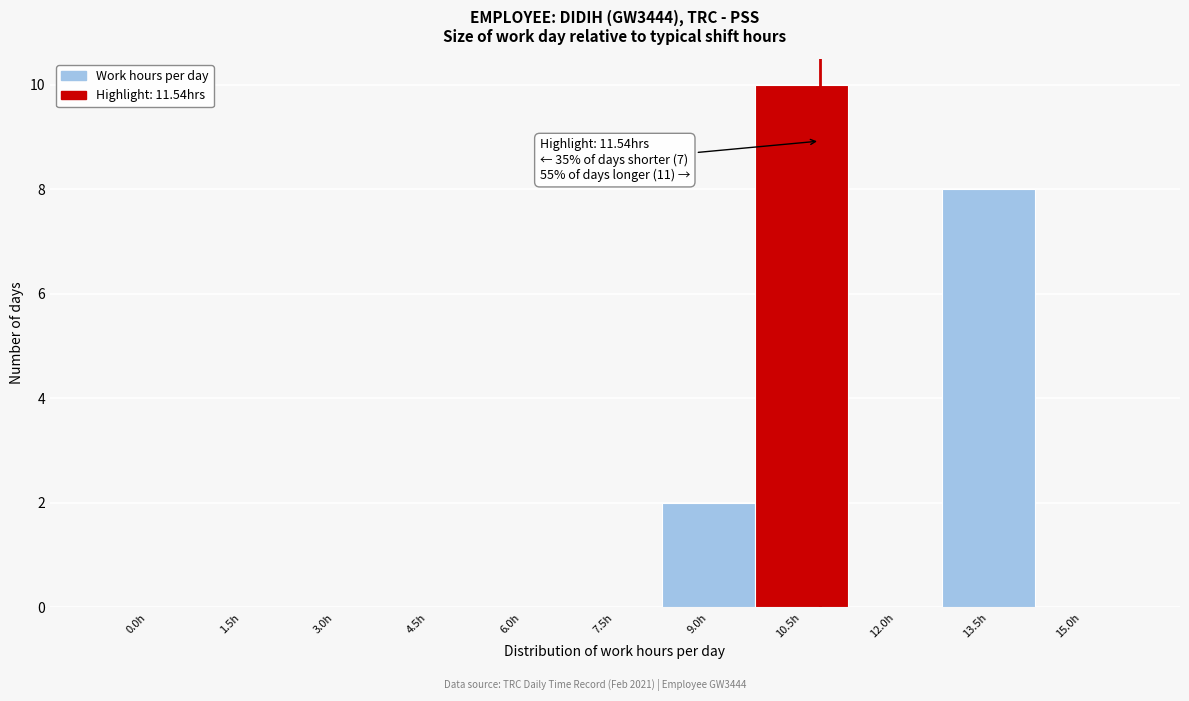

Reading left to right, list all the values displayed in this chart.

0.0h=0	1.5h=0	3.0h=0	4.5h=0	6.0h=0	7.5h=0	9.0h=2	10.5h=10	12.0h=0	13.5h=8	15.0h=0